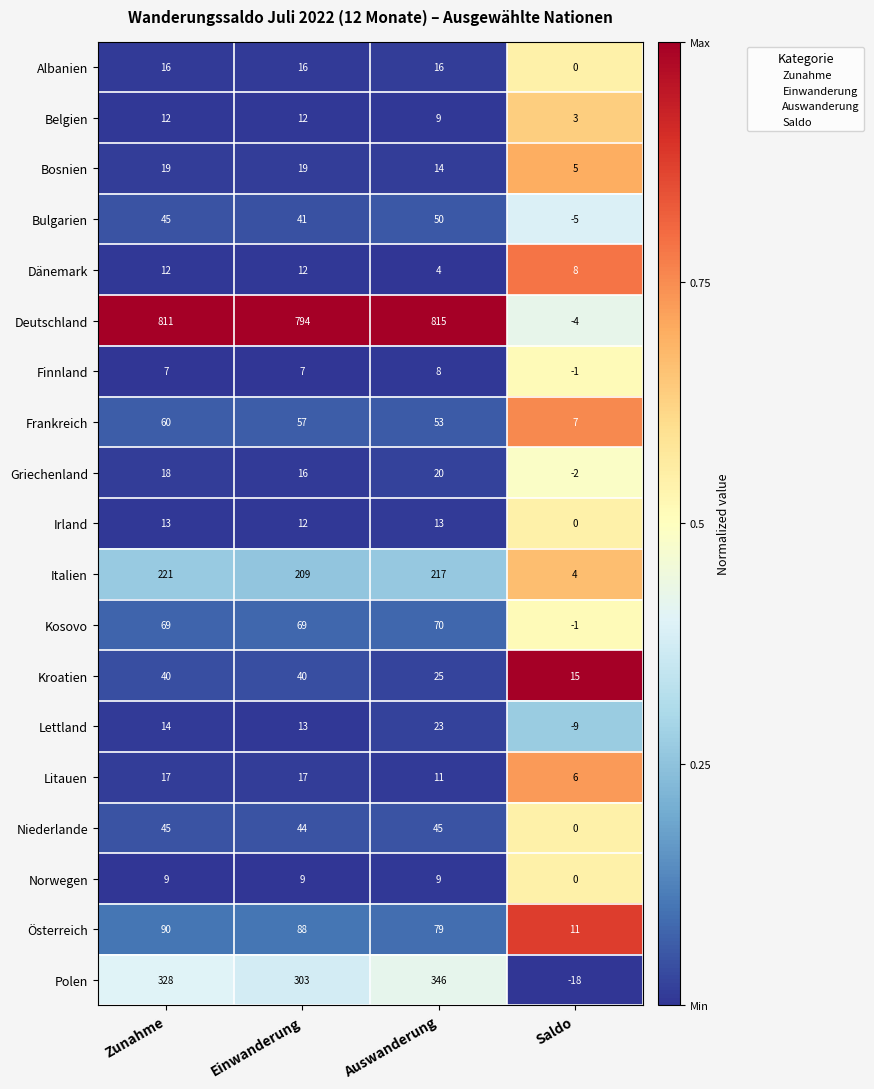

The Norwegen series shows 0 at Saldo. True or false?

True